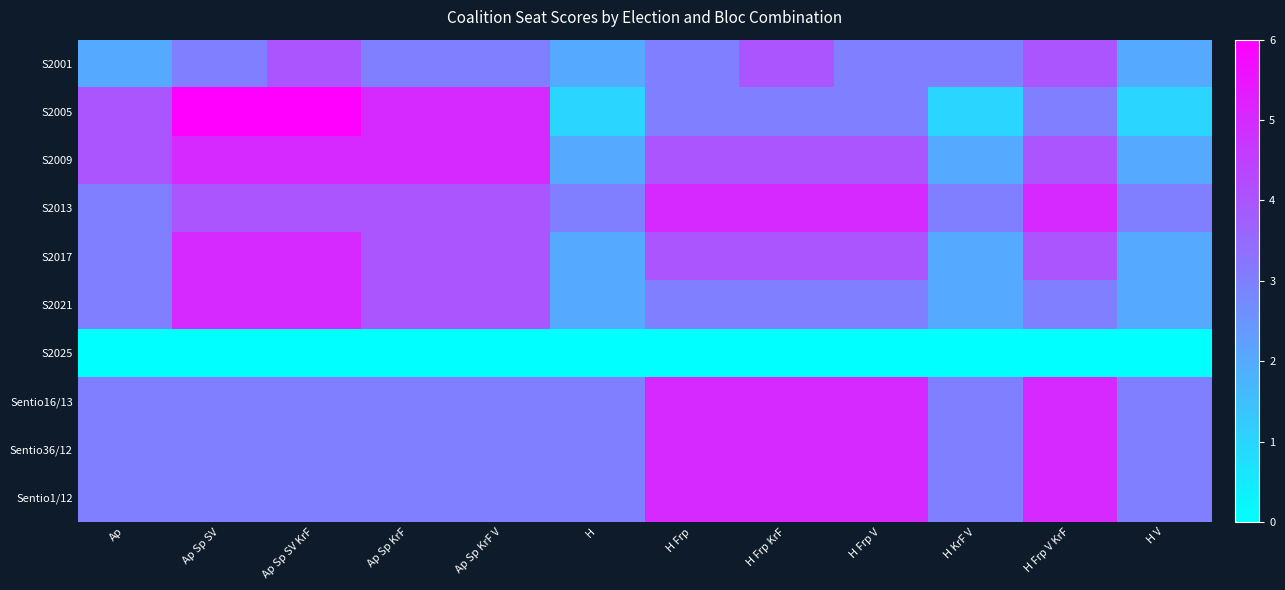

At how many categories does at least one series exceed 5?

2